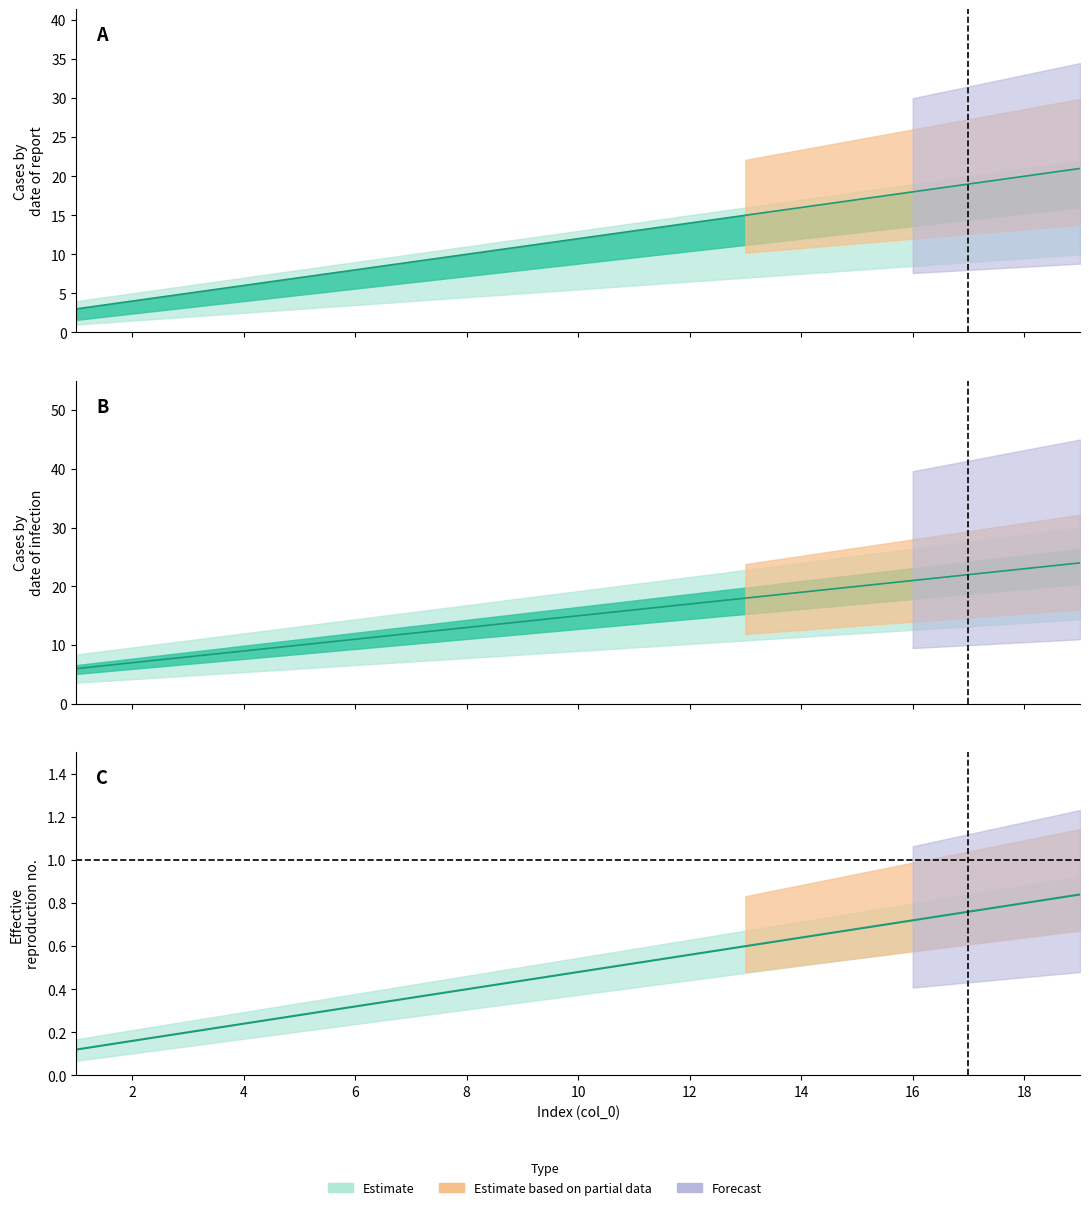

The col_3 series shows 0.8 at 17. True or false?

True